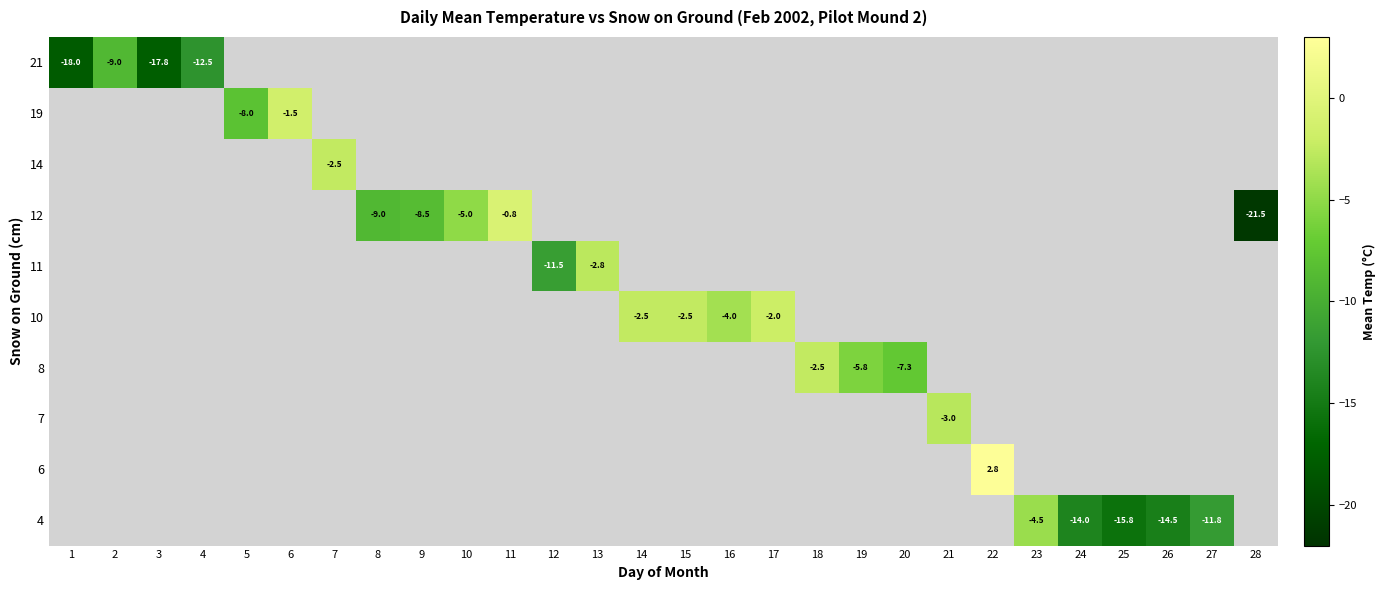

At 3, list the series in order from smallest to largest.

row_0, row_1, row_2, row_3, row_4, row_5, row_6, row_7, row_8, row_9